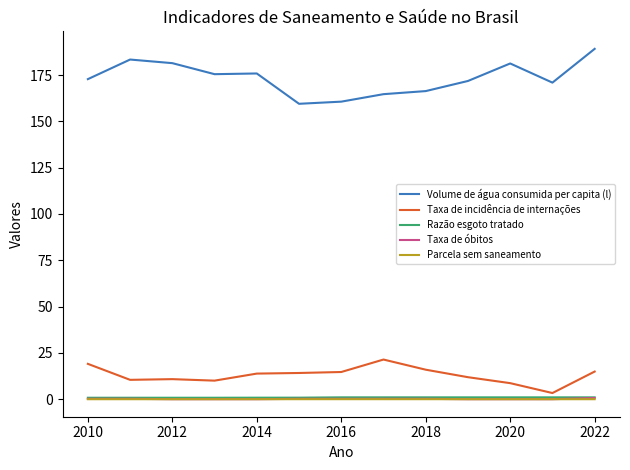

True or false: Razão esgoto tratado and Volume de água consumida per capita (l) cross at least once.

False